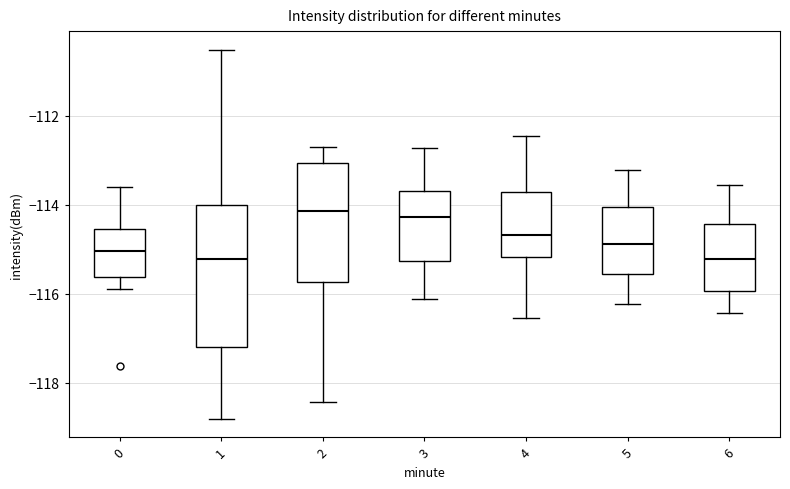

Reading left to right, transcribe this box plot: for each box, give where its median line is, the range the box spans, and where its two whiskers end, as read against the y-axis. The values are not printed on the chart, so give them approximately, as read against the axis.

0: median -115.0, box -115.6 to -114.6, whiskers -115.8 to -113.6
1: median -115.2, box -117.2 to -114.0, whiskers -118.8 to -110.6
2: median -114.2, box -115.8 to -113.0, whiskers -118.4 to -112.8
3: median -114.2, box -115.2 to -113.6, whiskers -116.2 to -112.8
4: median -114.6, box -115.2 to -113.8, whiskers -116.6 to -112.4
5: median -114.8, box -115.6 to -114.0, whiskers -116.2 to -113.2
6: median -115.2, box -116.0 to -114.4, whiskers -116.4 to -113.6